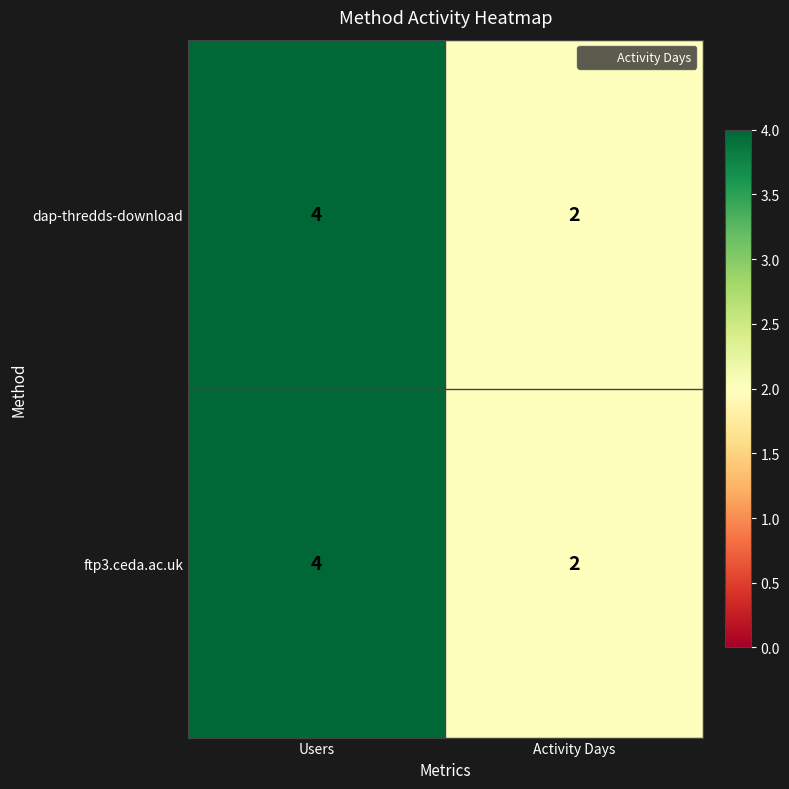

What is the average value of the ftp3.ceda.ac.uk series?

3